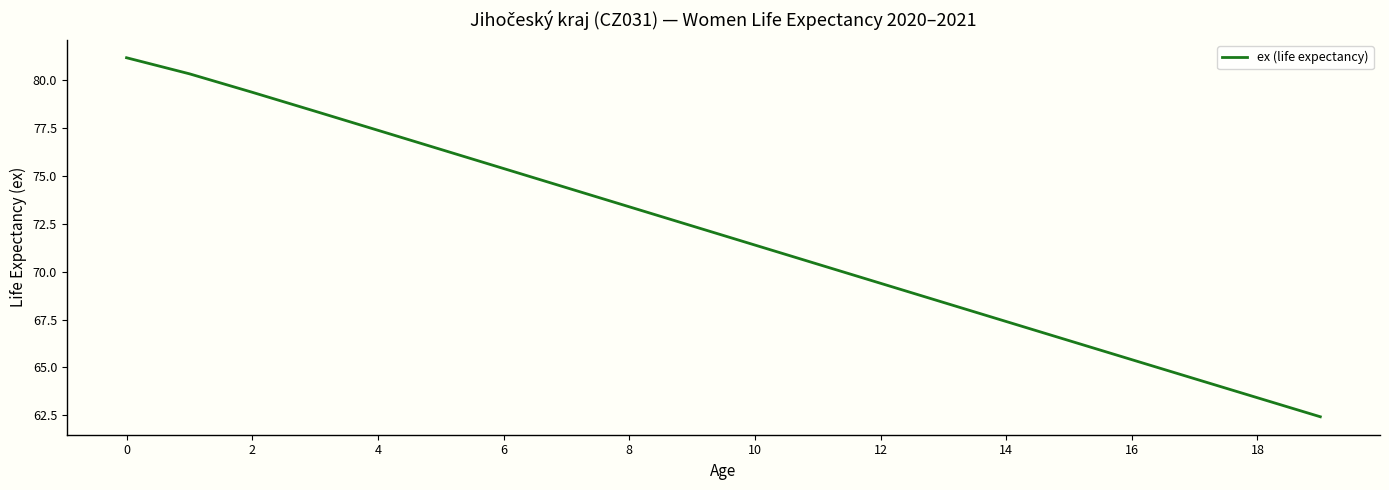

What is the maximum value shown in the chart?

81.1